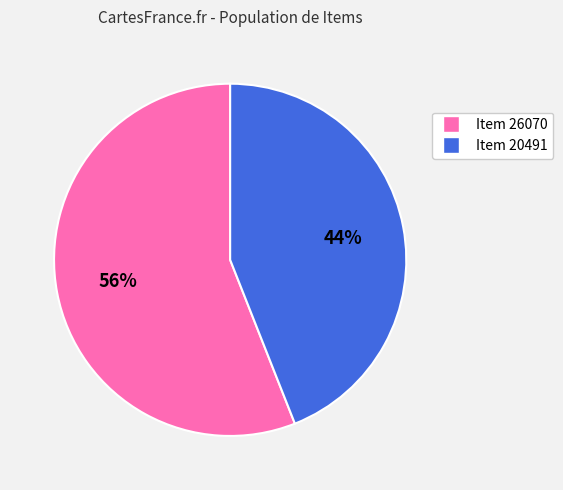

What is the largest slice in the pie chart?

Item 26070